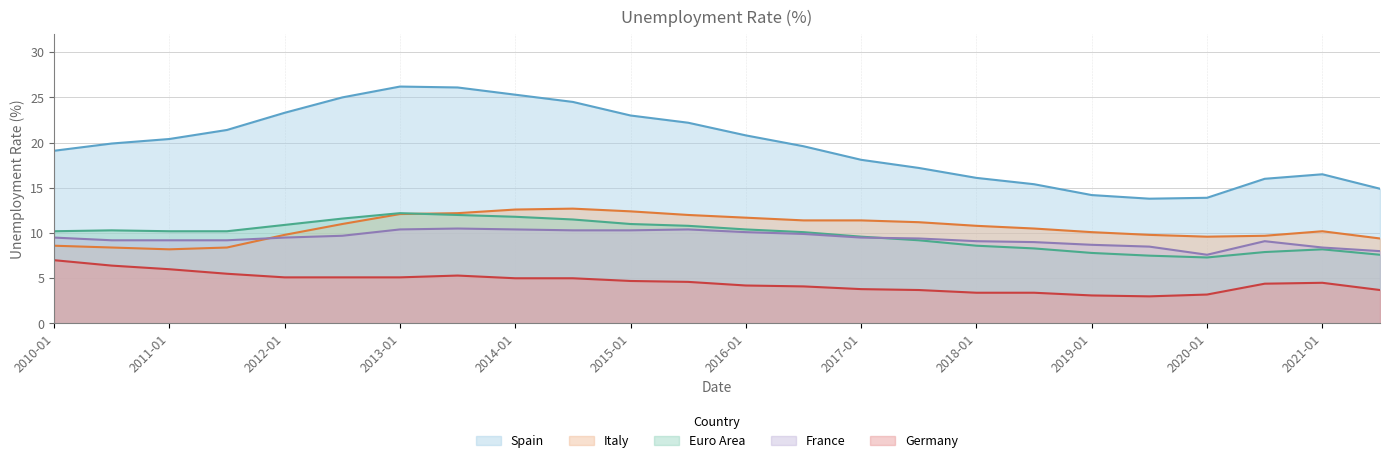

What position from the left is 2012-07?

6